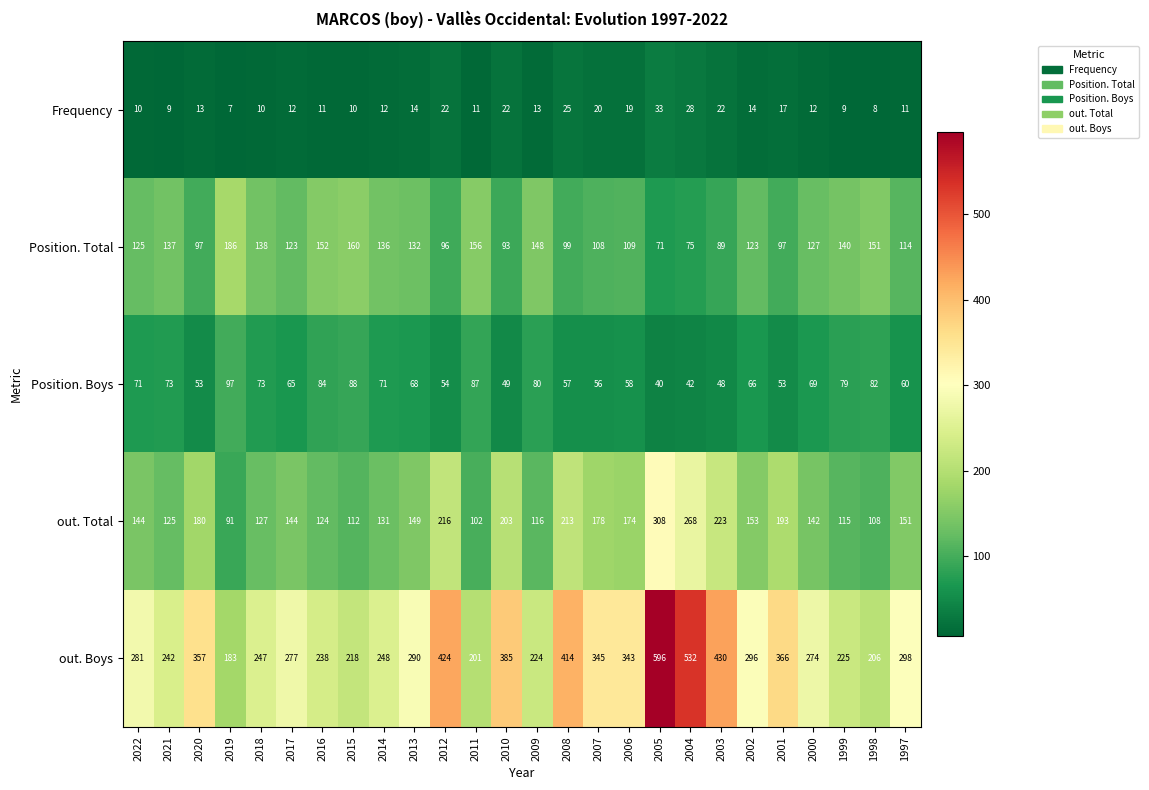

The value of Position. Total at 2011 is 260. True or false?

False